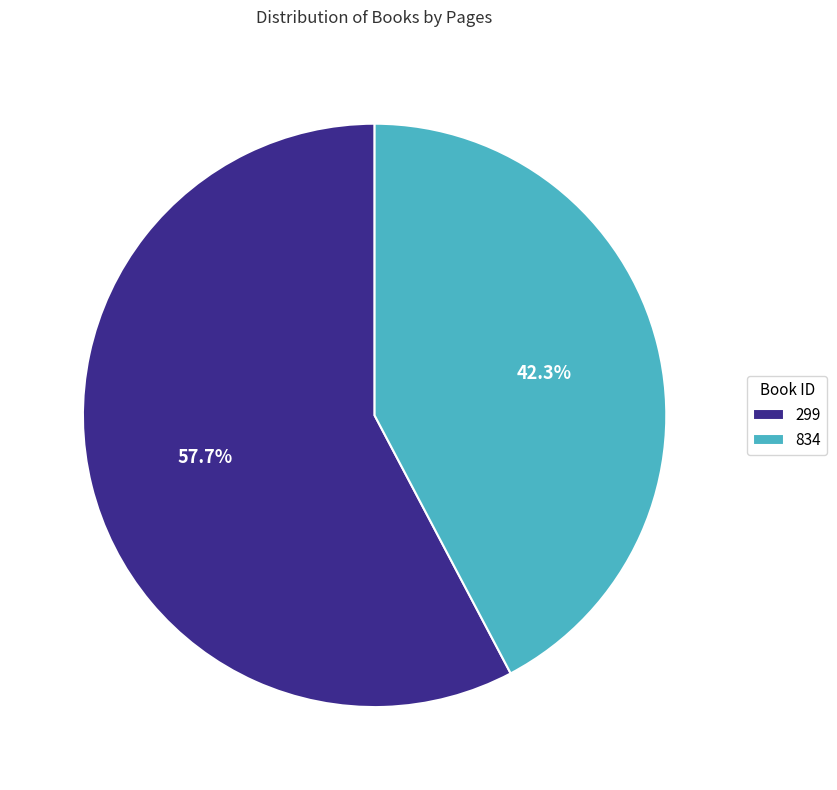

Is the sum of 834 and 299 greater than half?

Yes